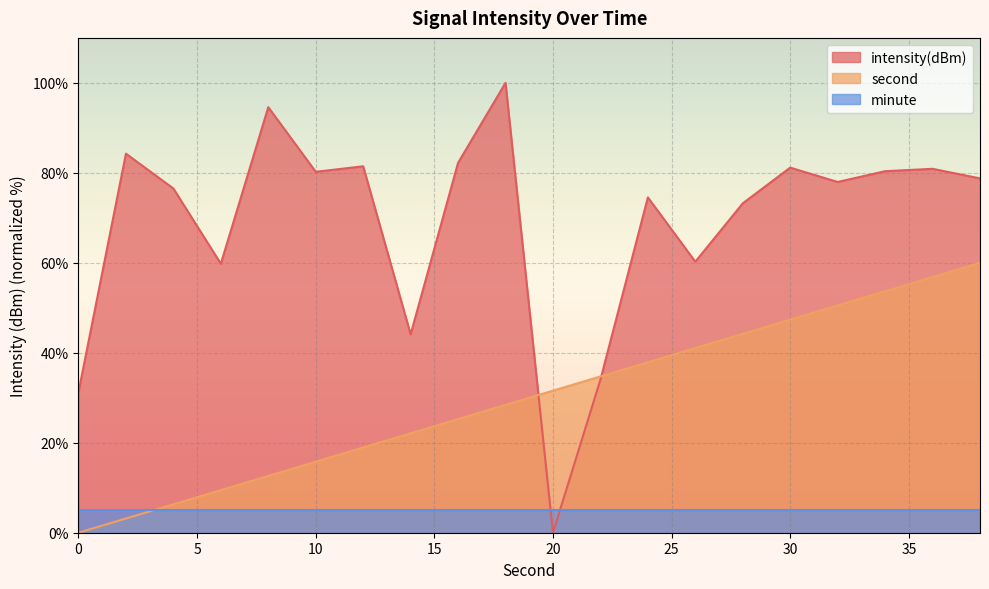

Is it true that intensity(dBm) equals 19.7 at 30?

False